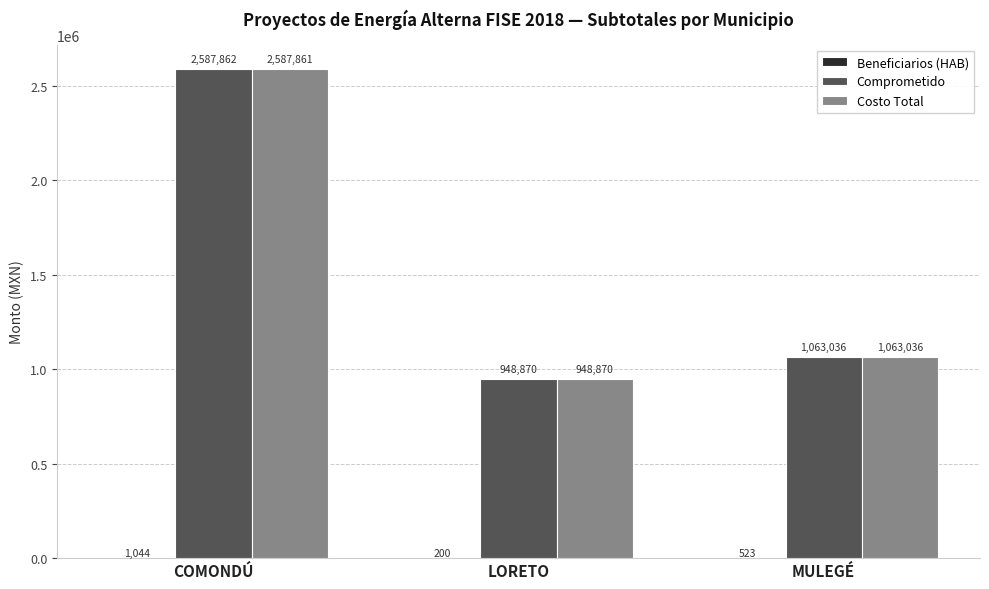

Which series changed the most between COMONDÚ and MULEGÉ?

Comprometido